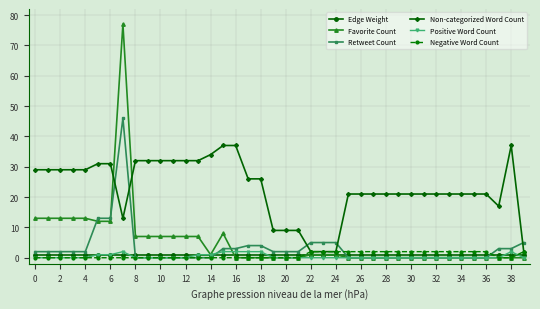

At how many categories does at least one series exceed 24?

20